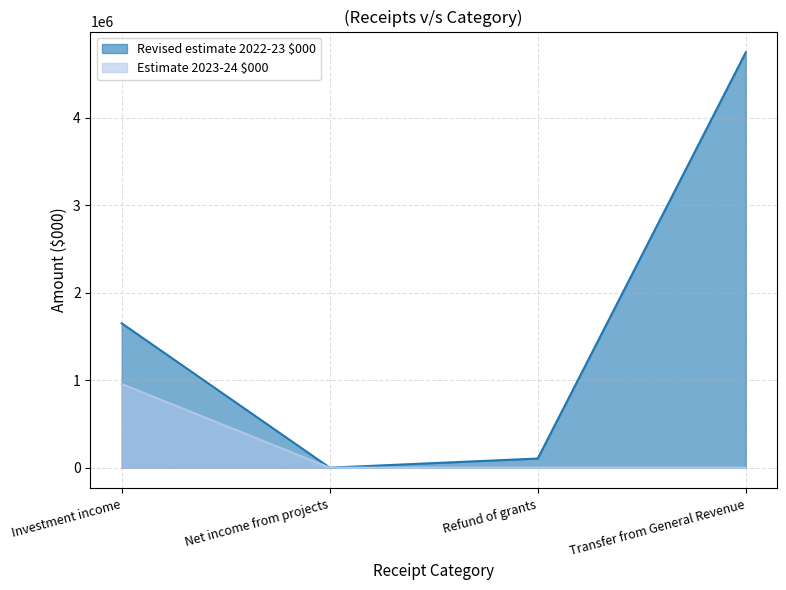

At which label is Revised estimate 2022-23 $000 closest to 2375049?

Investment income